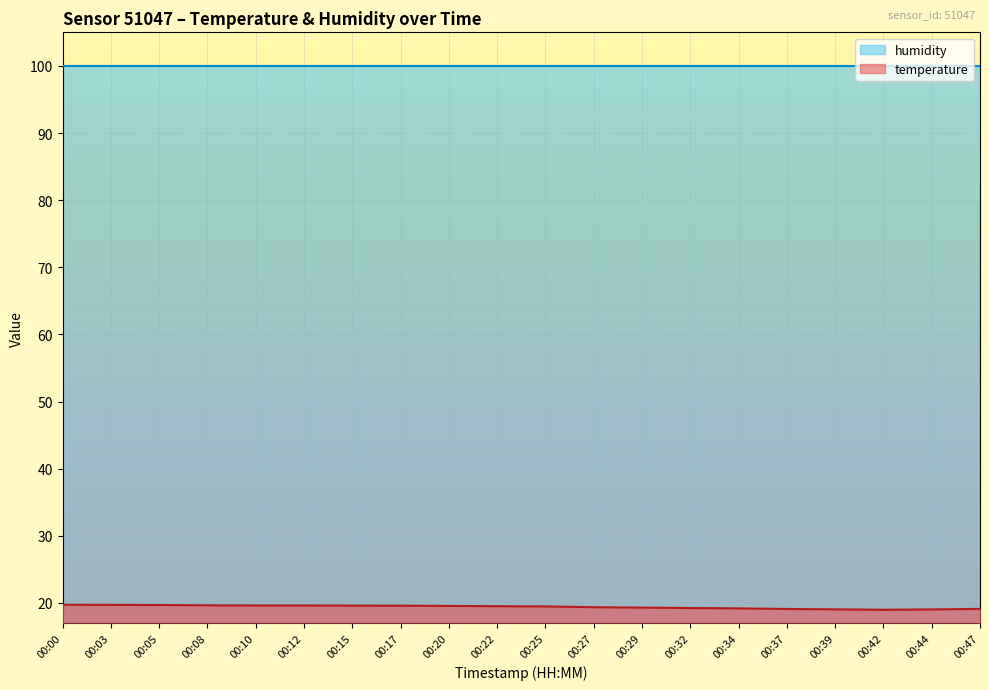

How many interior local valleys (lower than both neighbors) does the data have?

1